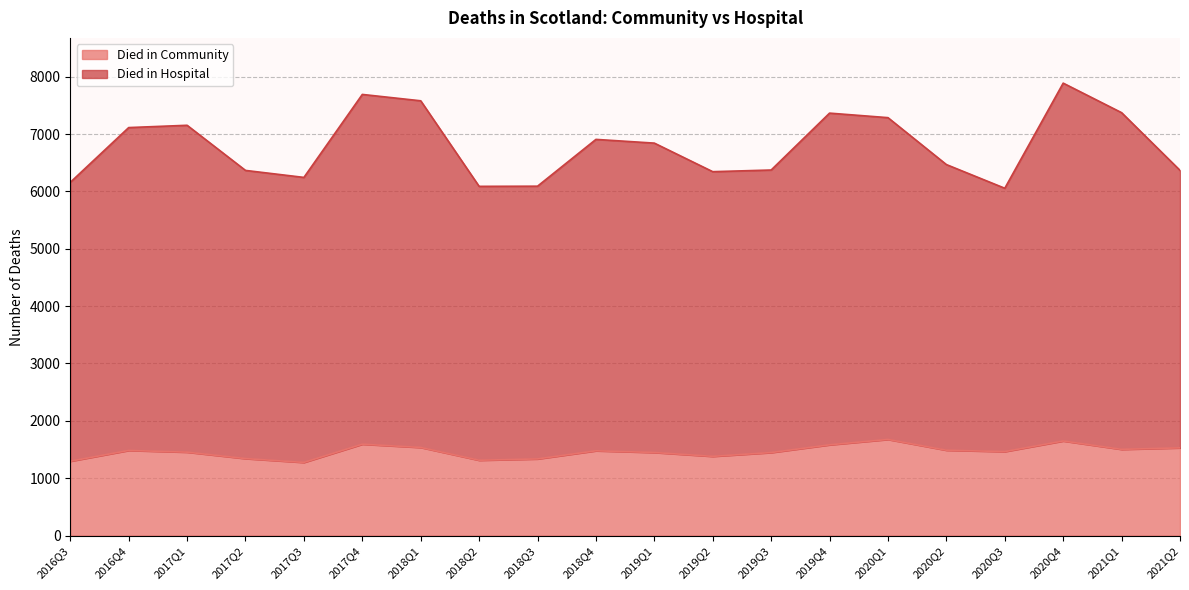

What is the lowest value of the Died in Community series?

1275